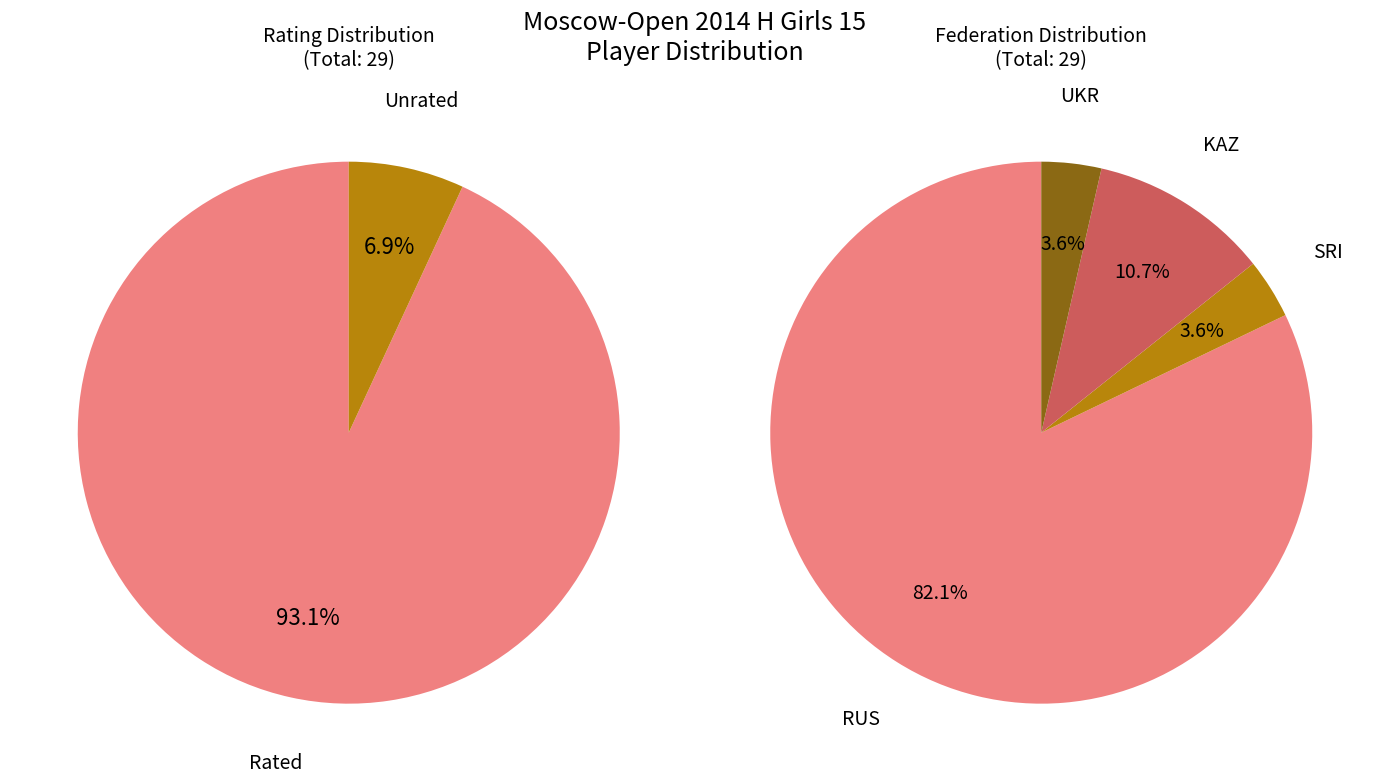

What percentage do RUS and KAZ together represent?

92.9%